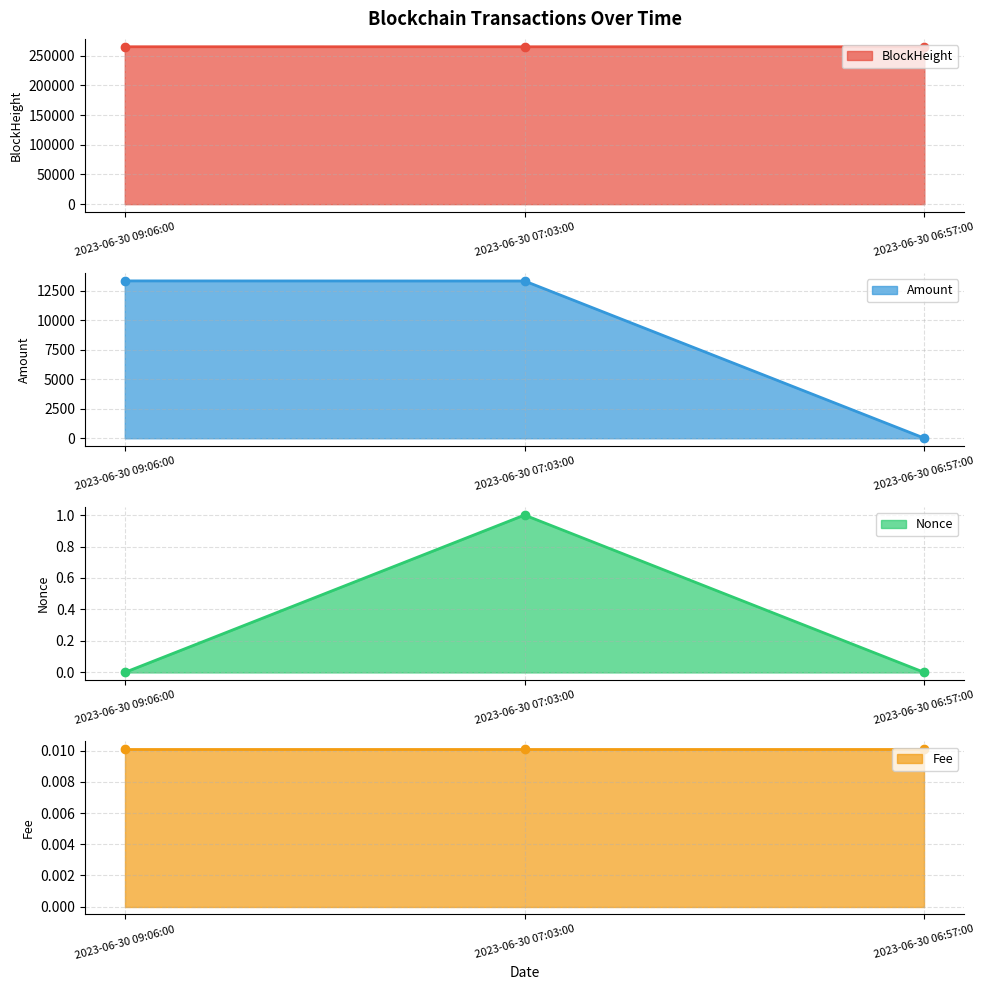

Is the value of Amount at 2023-06-30 07:03:00 greater than the value of BlockHeight at 2023-06-30 09:06:00?

No